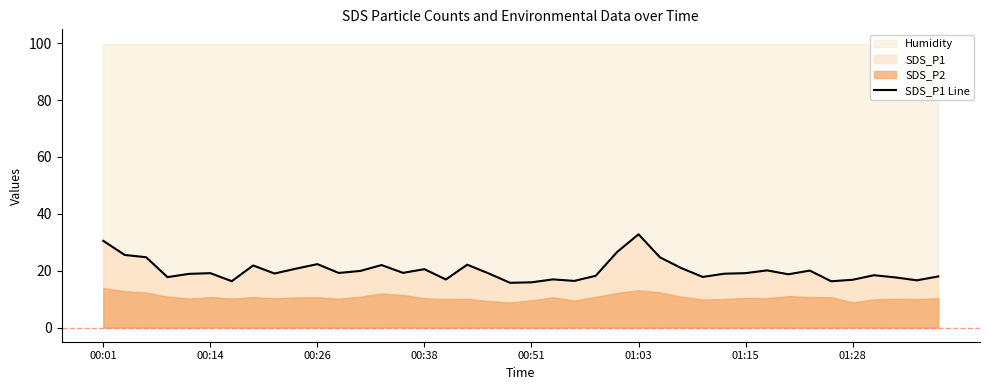

Which category has the highest value in the SDS_P1 Line series?

01:03